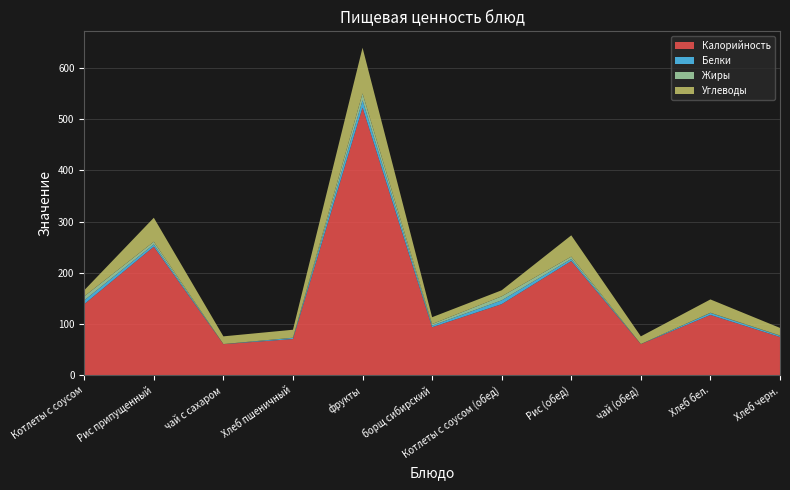

Reading left to right, what are all the values shown in this chart?

Калорийность: Котлеты с соусом=139.0	Рис припущенный=251.0	чай с сахаром=61.0	Хлеб пшеничный=71.0	фрукты=522.0	борщ сибирский=94.0	Котлеты с соусом (обед)=139.0	Рис (обед)=223.0	чай (обед)=61.0	Хлеб бел.=118.0	Хлеб черн.=75.0
Белки: Котлеты с соусом=7.4	Рис припущенный=4.5	чай с сахаром=0.2	Хлеб пшеничный=2.3	фрукты=14.3	борщ сибирский=3.2	Котлеты с соусом (обед)=7.4	Рис (обед)=4.0	чай (обед)=0.2	Хлеб бел.=3.8	Хлеб черн.=2.2
Жиры: Котлеты с соусом=7.8	Рис припущенный=5.2	чай с сахаром=0.0	Хлеб пшеничный=0.3	фрукты=13.3	борщ сибирский=3.0	Котлеты с соусом (обед)=7.8	Рис (обед)=4.6	чай (обед)=0.0	Хлеб бел.=0.5	Хлеб черн.=0.8
Углеводы: Котлеты с соусом=11.8	Рис припущенный=46.7	чай с сахаром=15.0	Хлеб пшеничный=15.6	фрукты=89.1	борщ сибирский=13.4	Котлеты с соусом (обед)=11.8	Рис (обед)=41.5	чай (обед)=15.0	Хлеб бел.=25.9	Хлеб черн.=14.7